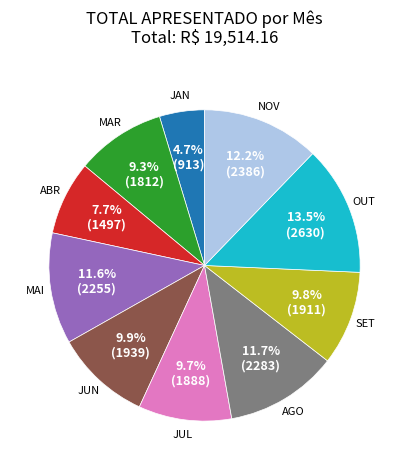

Is there a majority slice in this chart?

No